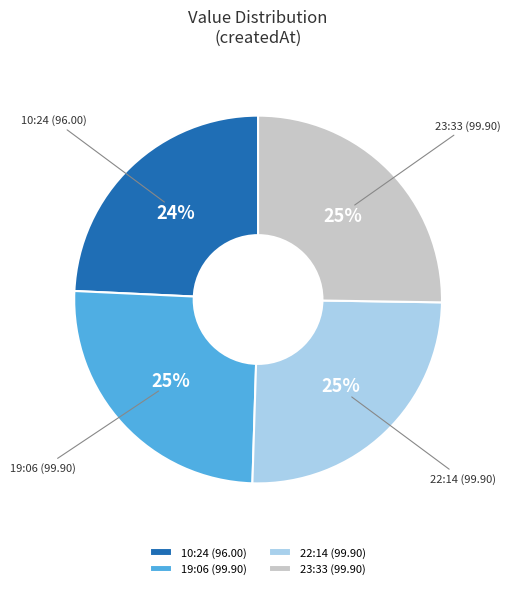

The 23:33 (99.90) slice represents 38% of the pie. True or false?

False